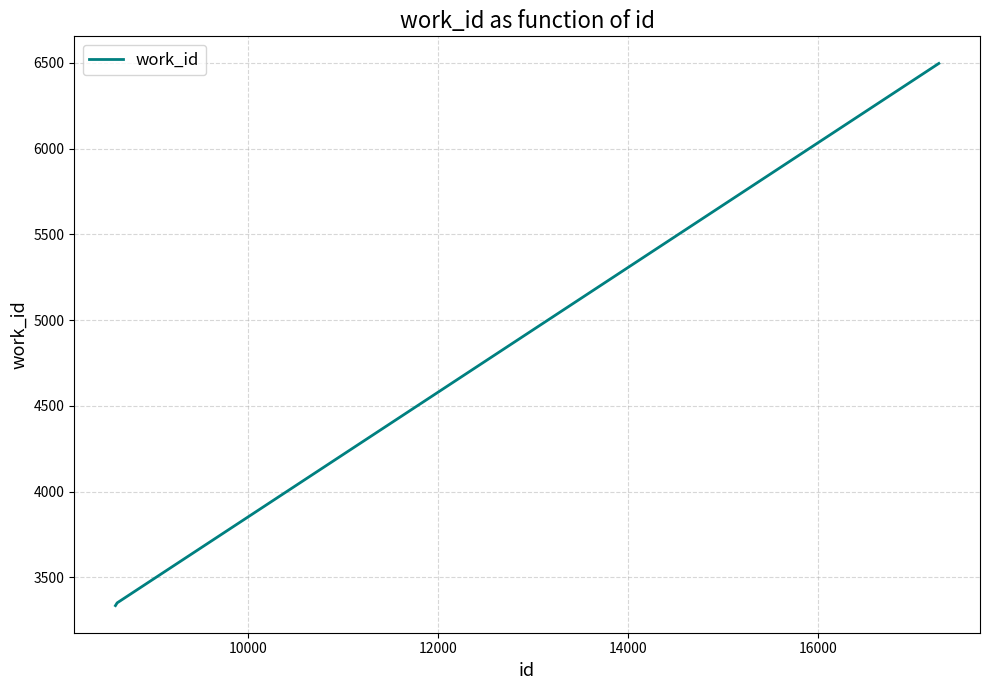

What is the greatest value displayed?

6496